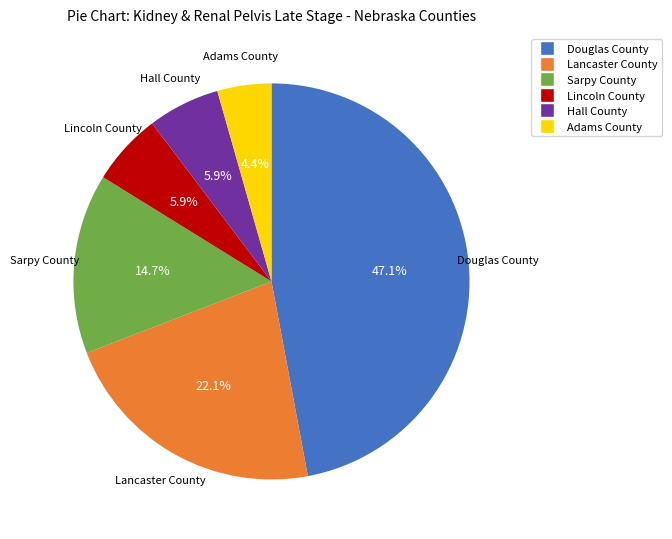

Combined, do Hall County and Lancaster County account for over 50%?

No